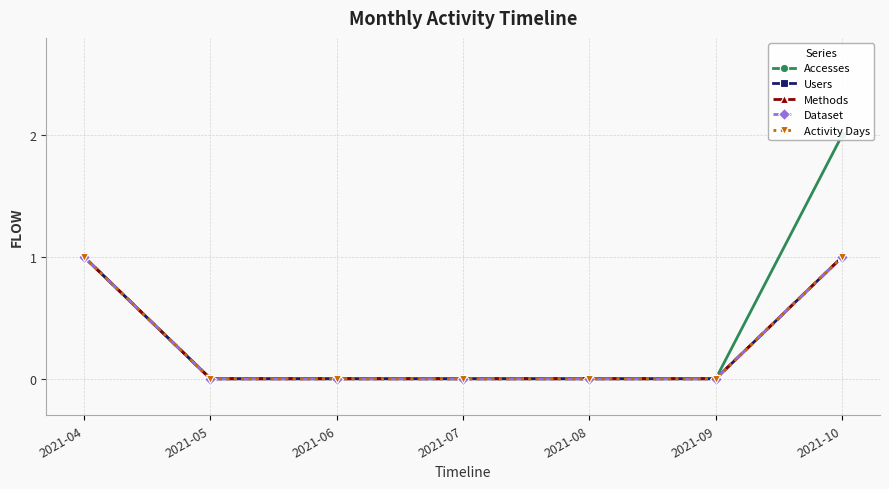

Count the number of categories in the chart.

7